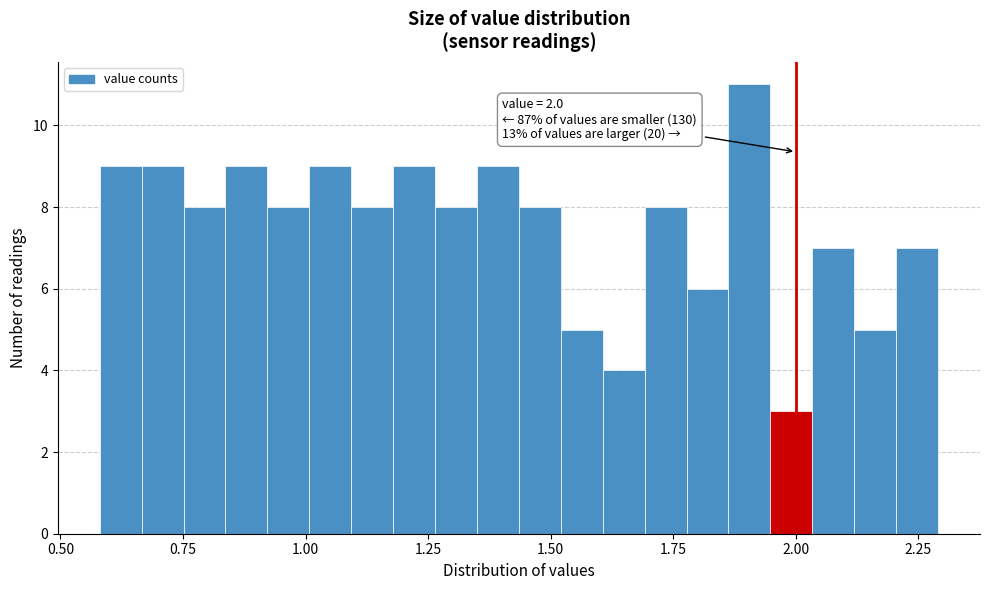

Around what value on the x-axis is the tallest bar? Give the approximate position of its centre, as read against the axis.

1.90